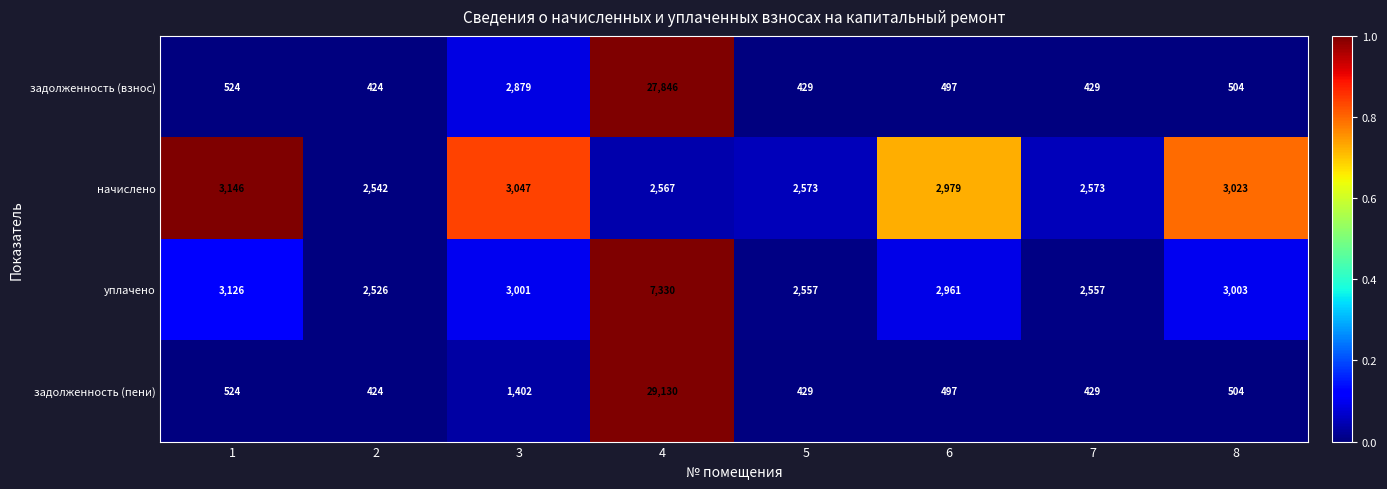

Rank the series by their maximum value, from lowest to highest.

начислено, уплачено, задолженность (взнос), задолженность (пени)